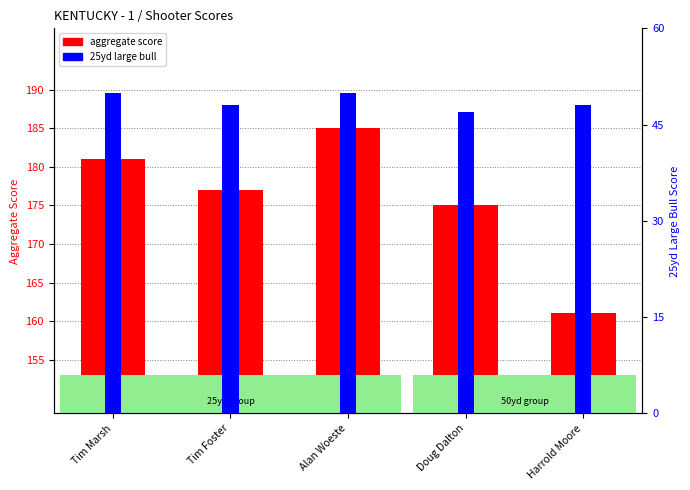

Between Harrold Moore and Doug Dalton, which is larger?

Doug Dalton